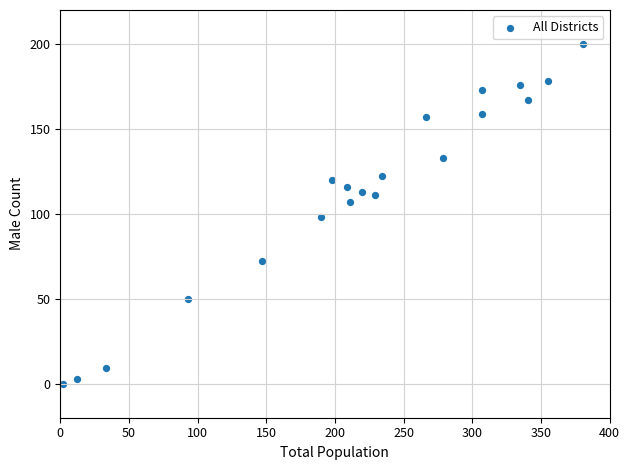

What is the range of X values (max minus min)?

379